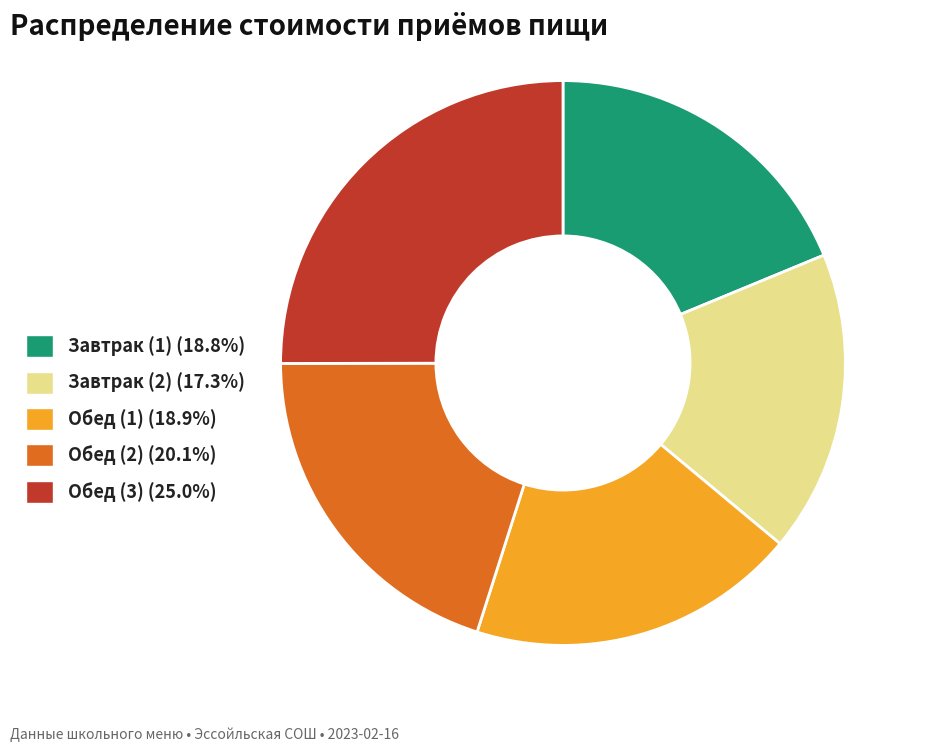

Is there a majority slice in this chart?

No